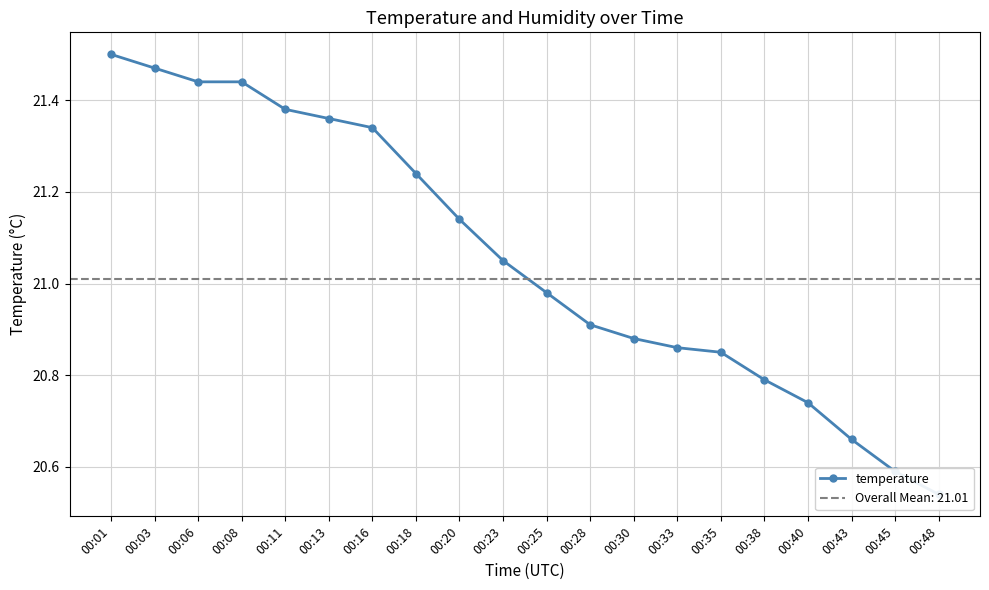

What is the difference between the second highest and minimum values?

0.9